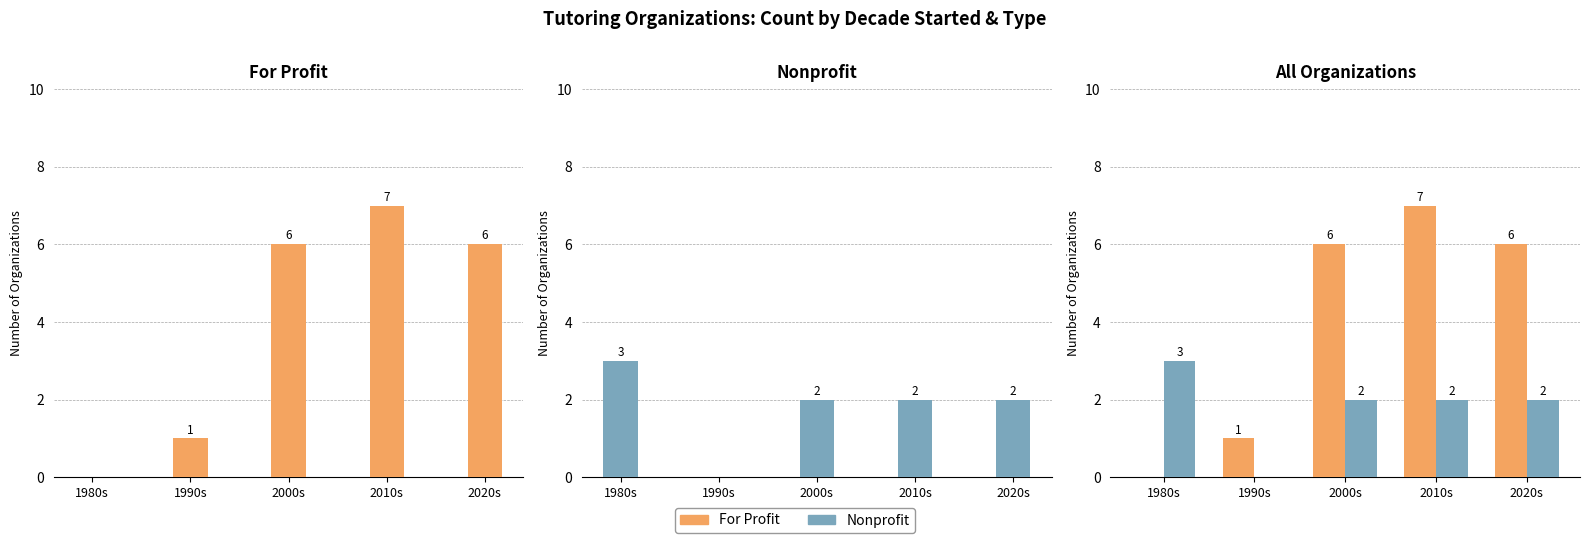

Rank the series at 1990s from highest to lowest value.

For Profit, Nonprofit